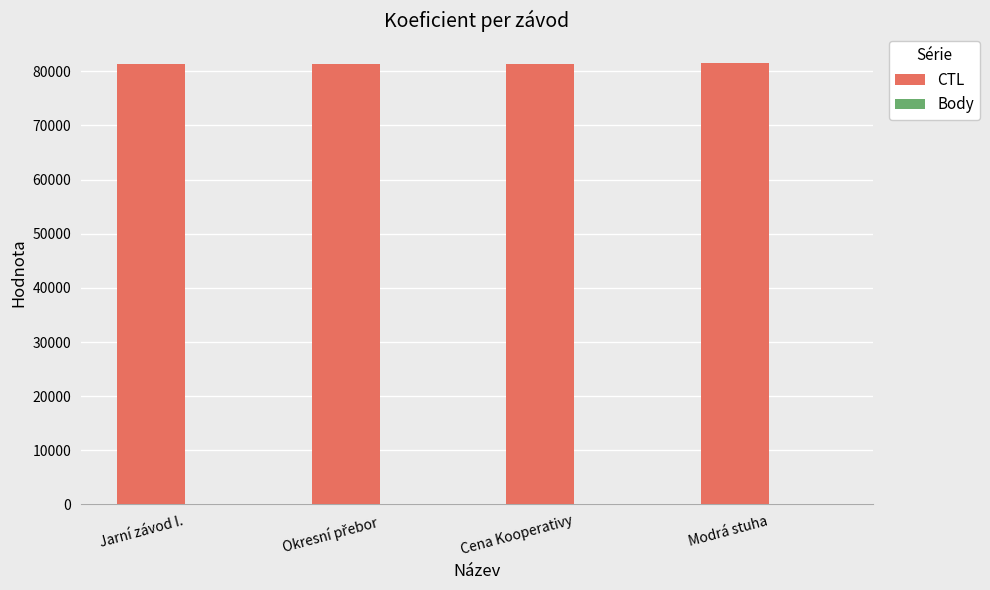

The value of CTL at Cena Kooperativy is 81407.0. True or false?

True